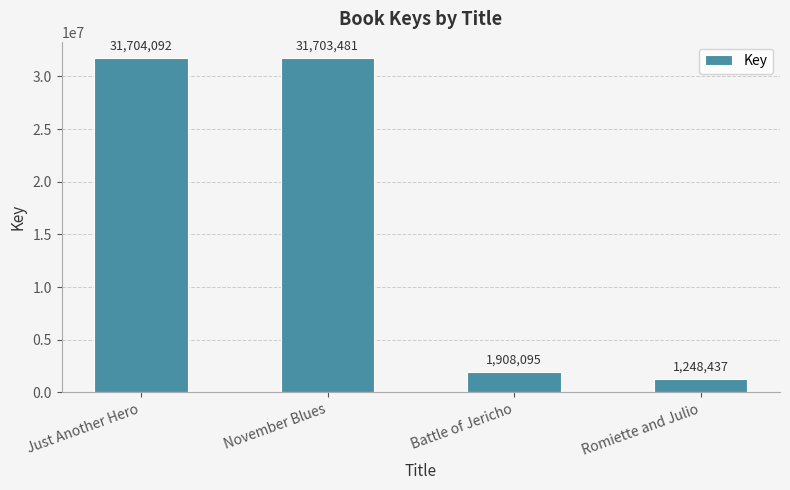

Rank the categories by value from lowest to highest.

Romiette and Julio, Battle of Jericho, November Blues, Just Another Hero